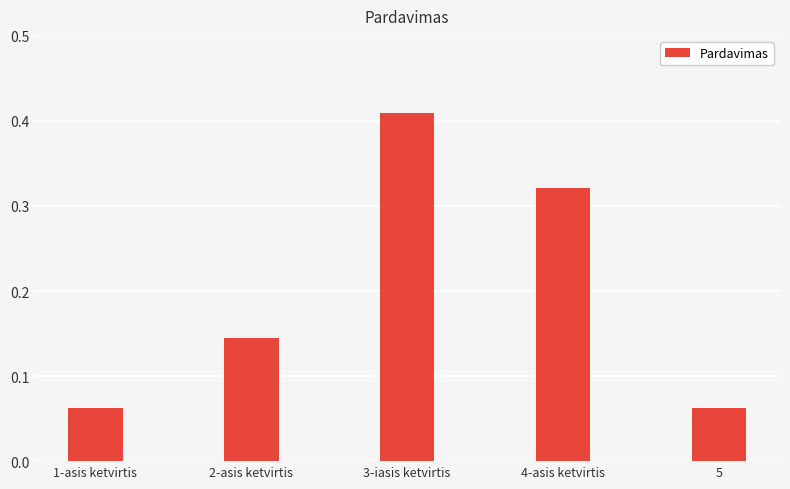

Which label corresponds to the largest value in the chart?

3-iasis ketvirtis